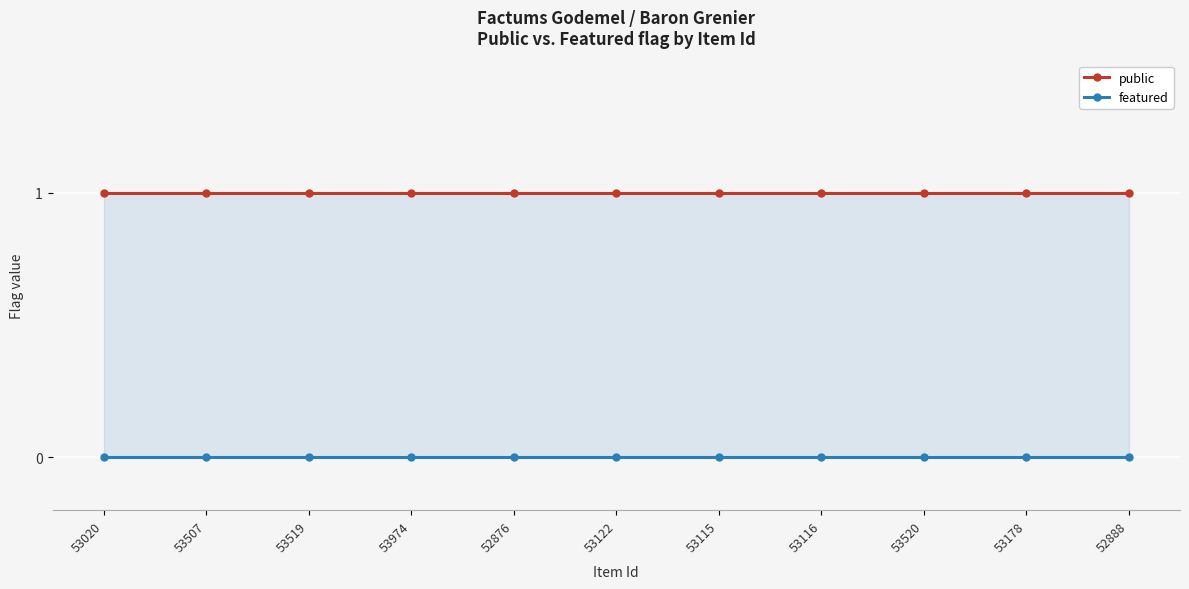

True or false: featured and public intersect in this chart.

False